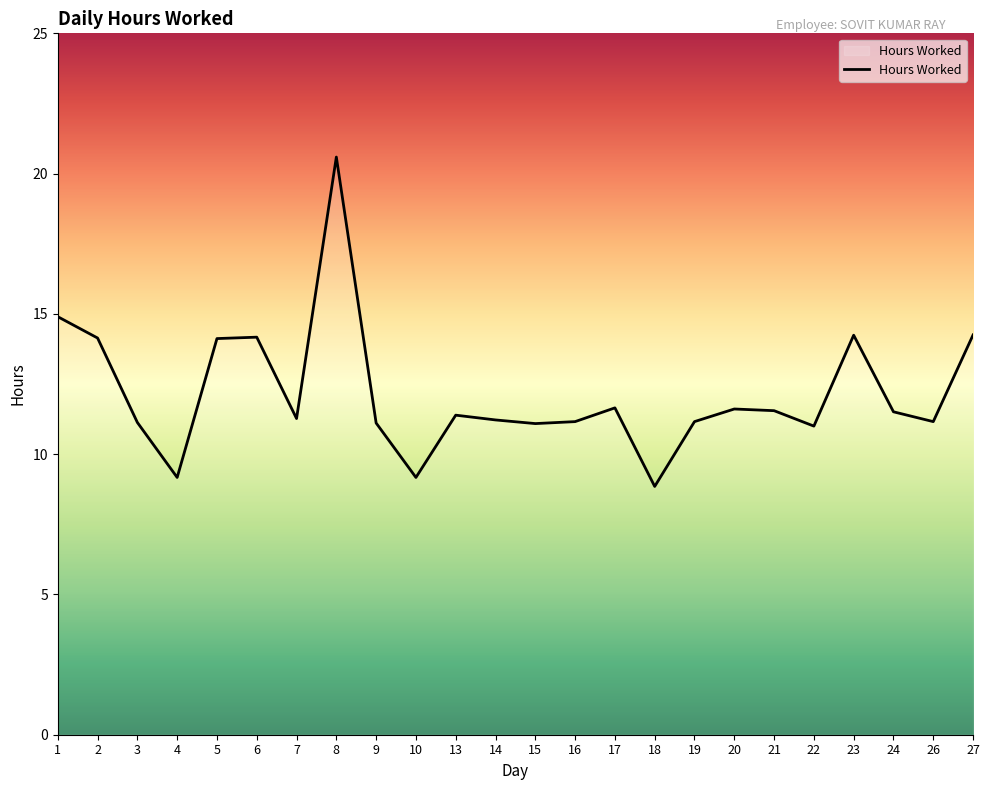

True or false: the data shows 11.7 at 17.

True